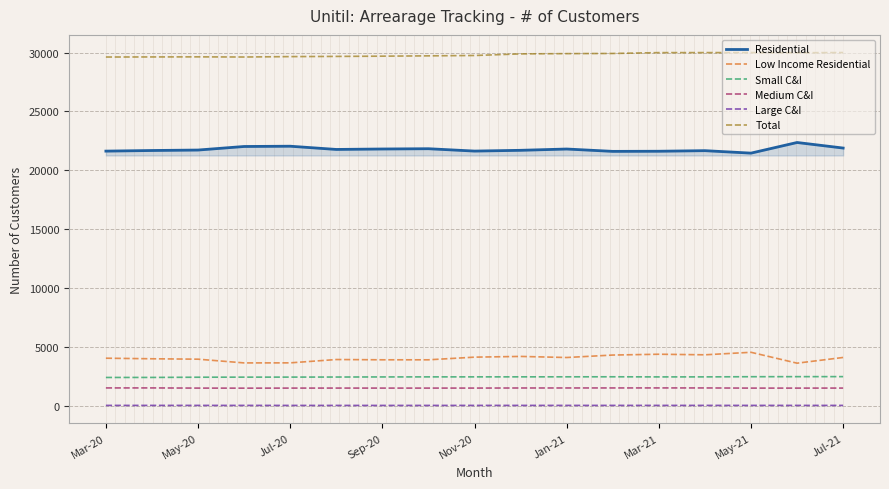

What is the total value across all series at Nov-20?

59498